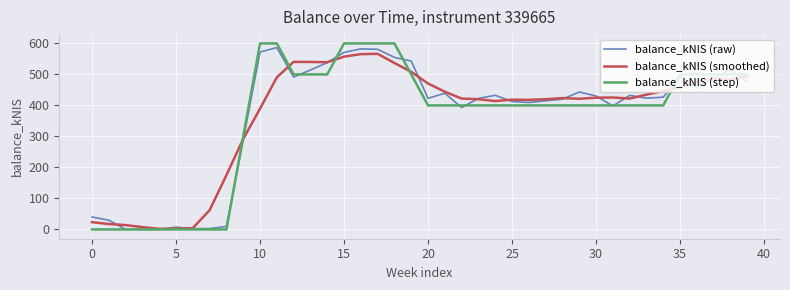

What is the highest value of the balance_kNIS (smoothed) series?

566.4